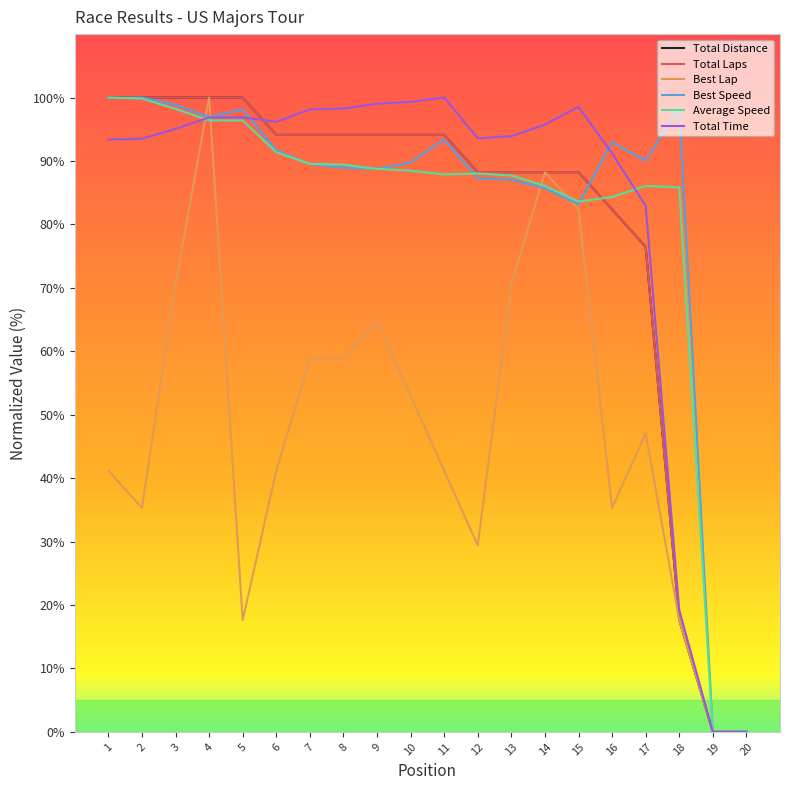

At which category does the chart reach its minimum across all series?

19